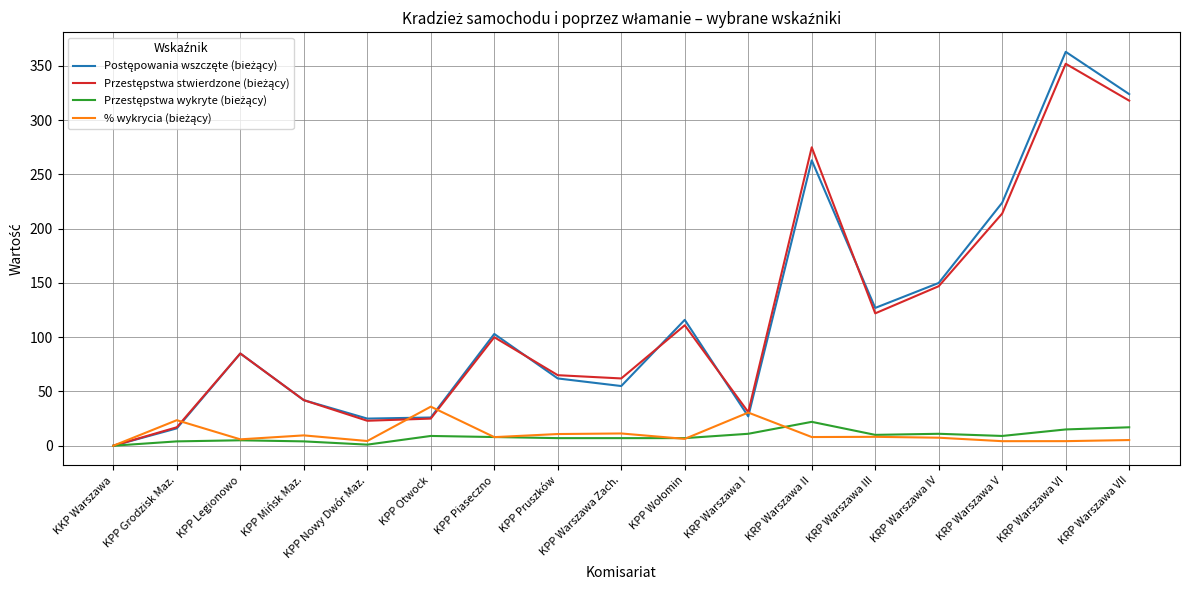

At which category does the chart reach its peak across all series?

KRP Warszawa VI